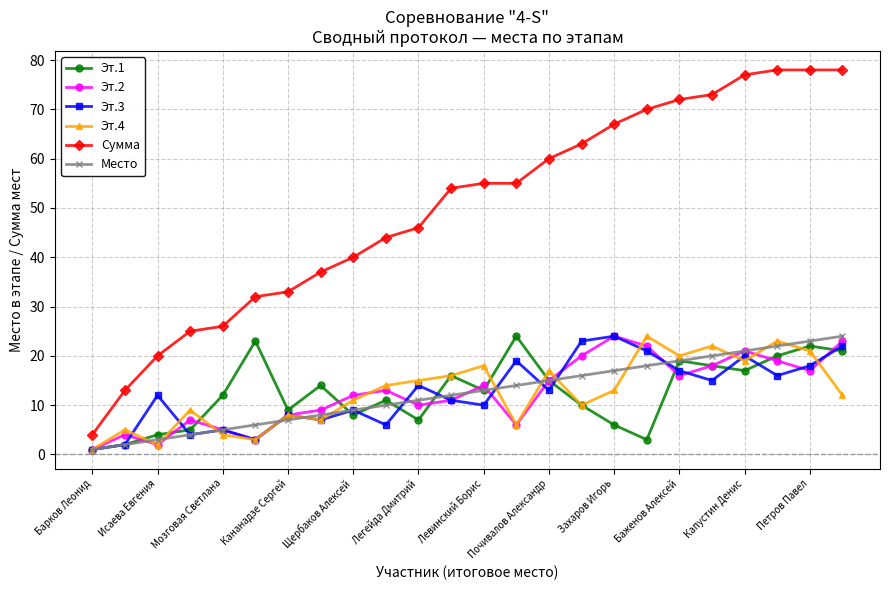

True or false: Эт.1 has more than 0 points higher than both neighbors.

True